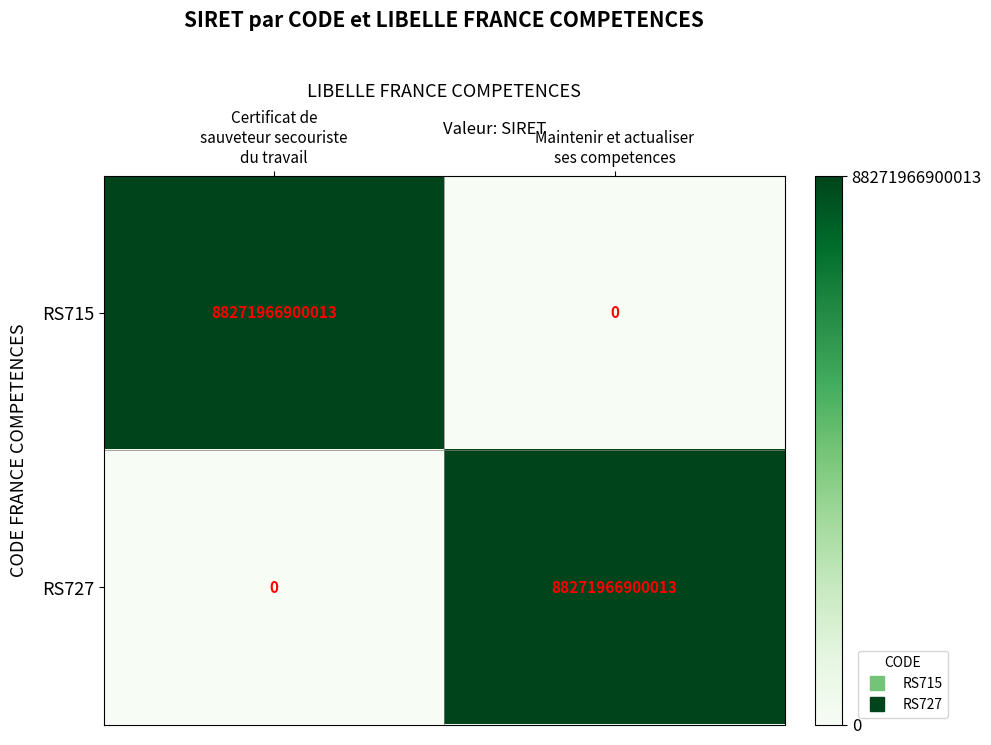

What is the difference between the maximum and minimum values in the RS715 series?

88271966900013